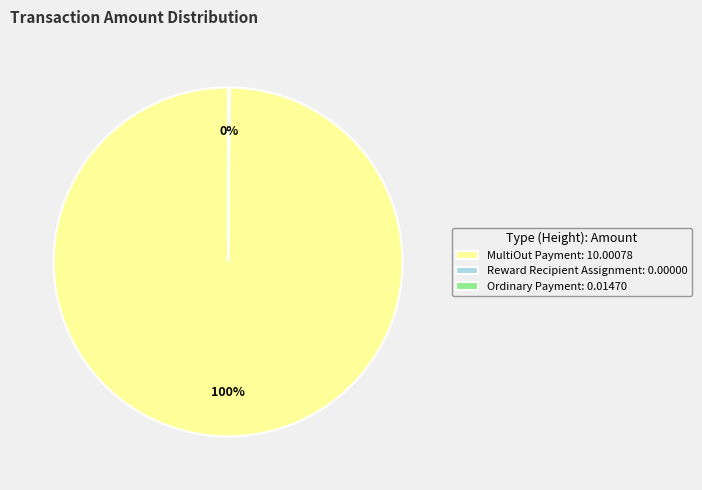

To the nearest percent, what is the average slice percentage?

33%